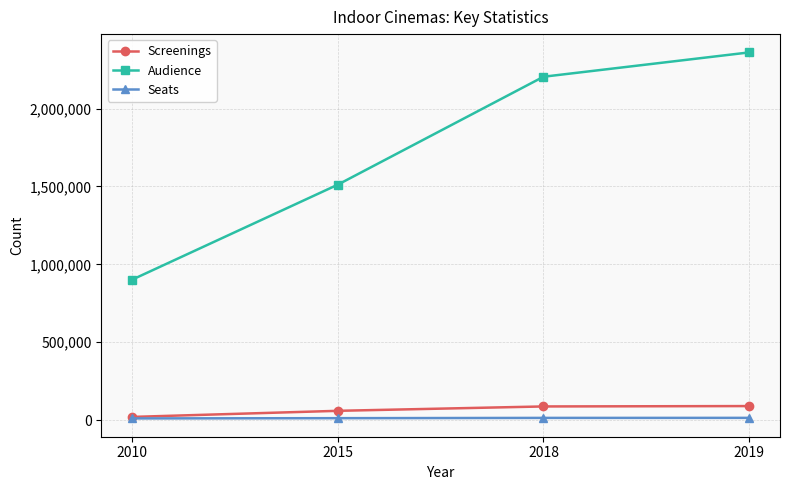

At 2019, list the series in order from largest to smallest.

Audience, Screenings, Seats